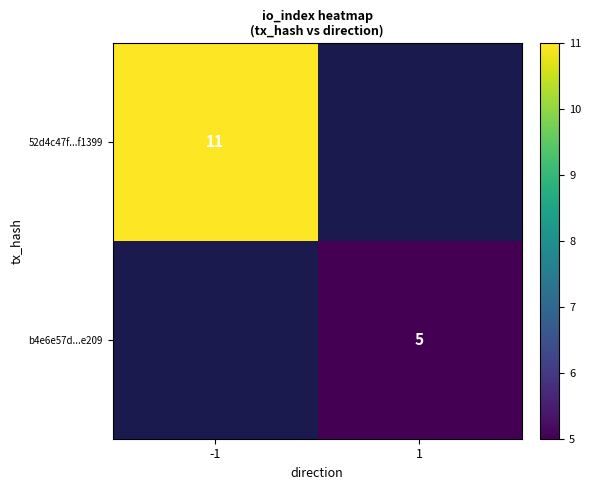

True or false: b4e6e57d...e209 has a value of 5 at 1.

True